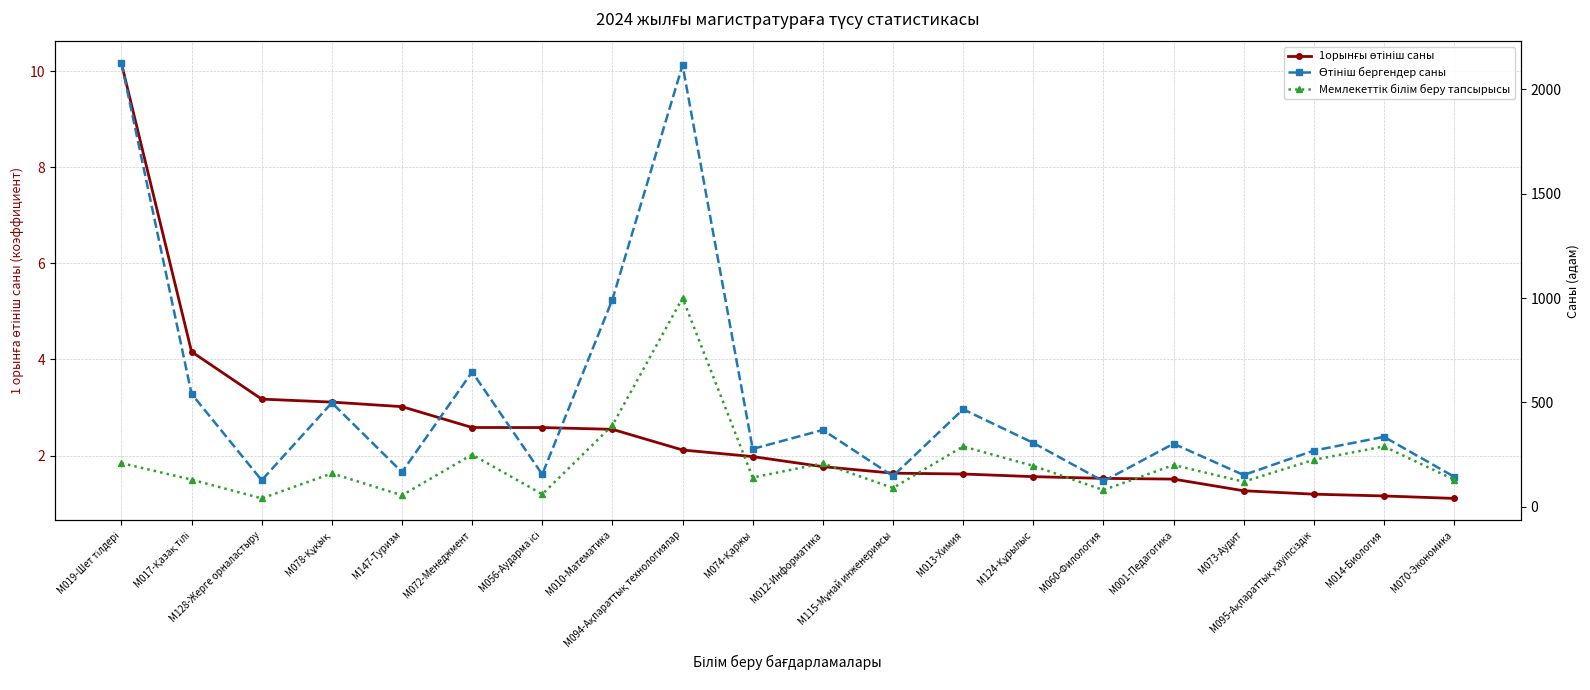

List the series in order of their peak value, lowest first.

1орынғы өтініш саны, Мемлекеттік білім беру тапсырысы, Өтініш бергендер саны